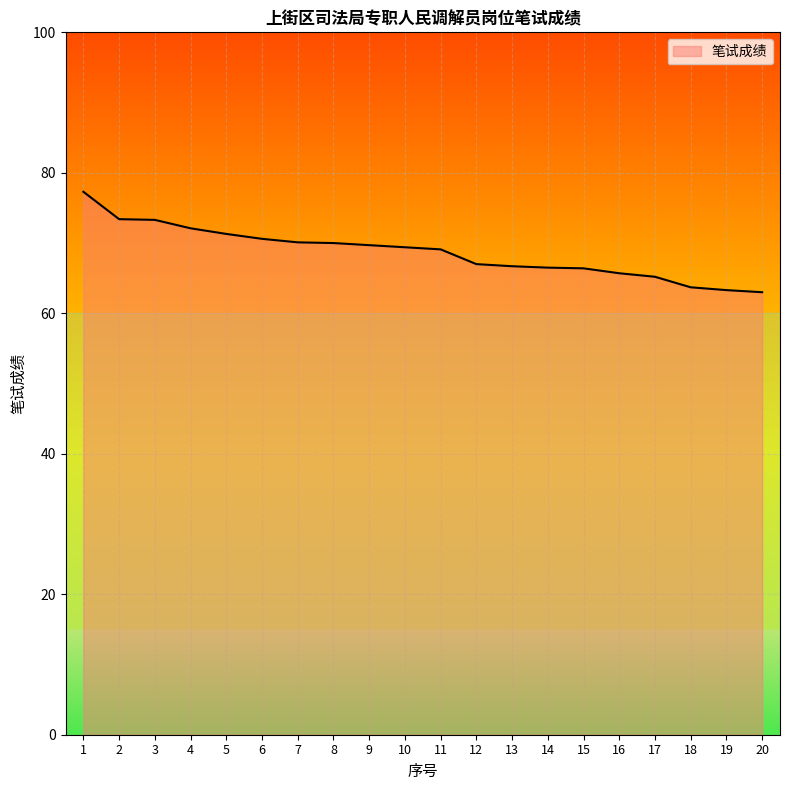

Is it true that the value at 16 is 65.7?

True